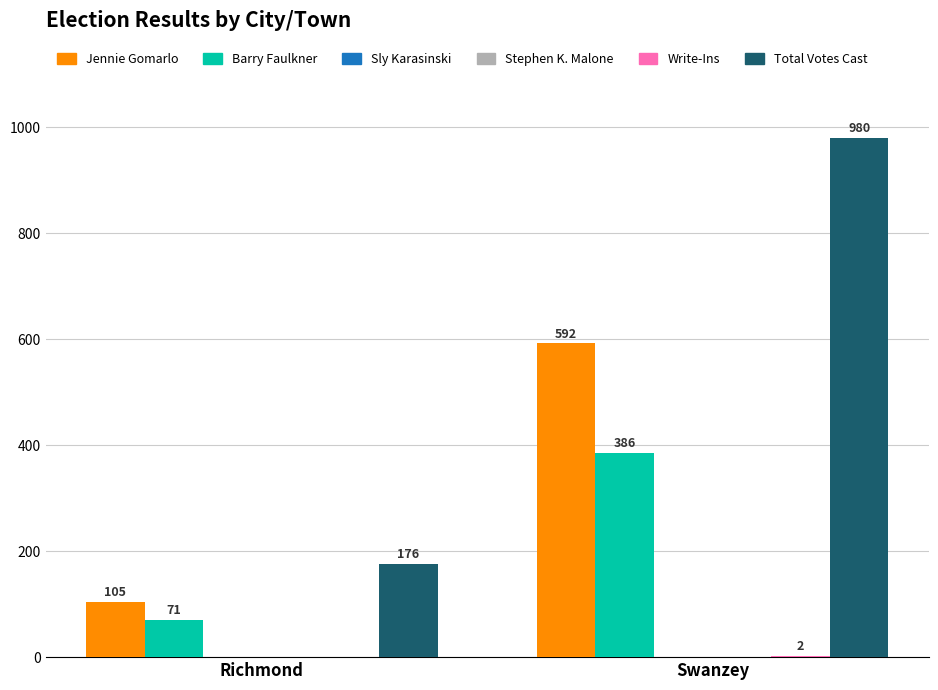

Reading left to right, what are all the values shown in this chart?

Jennie Gomarlo: 105	592
Barry Faulkner: 71	386
Sly Karasinski: 0	0
Stephen K. Malone: 0	0
Write-Ins: 0	2
Total Votes Cast: 176	980